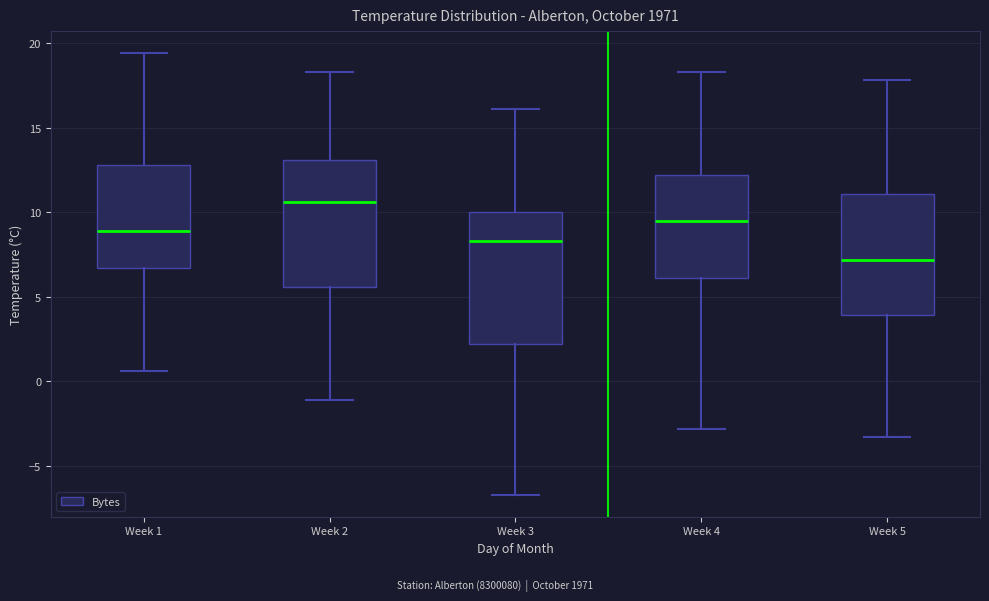

Where is the upper edge of the box for Week 1 on the y-axis? The values are not printed on the chart, so give them approximately, as read against the axis.

13.0